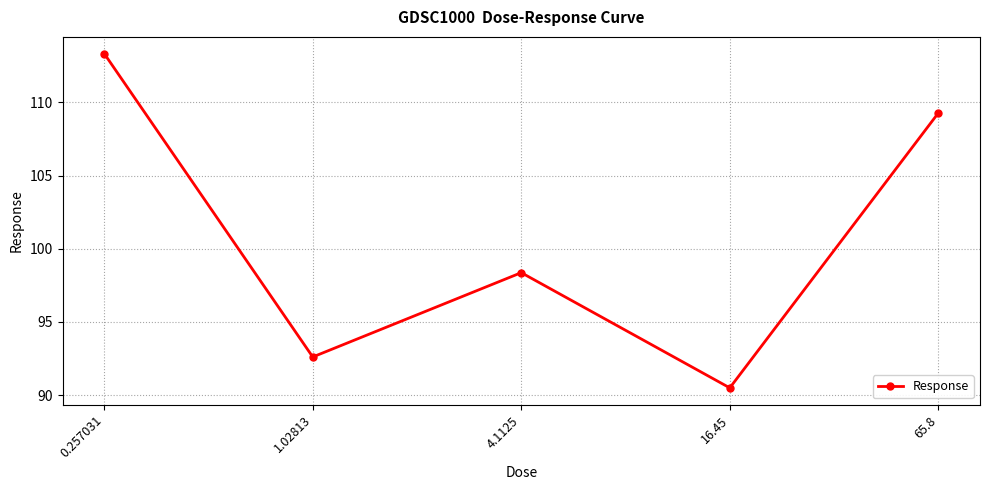

Rank the categories by value from lowest to highest.

16.45, 1.02813, 4.1125, 65.8, 0.257031